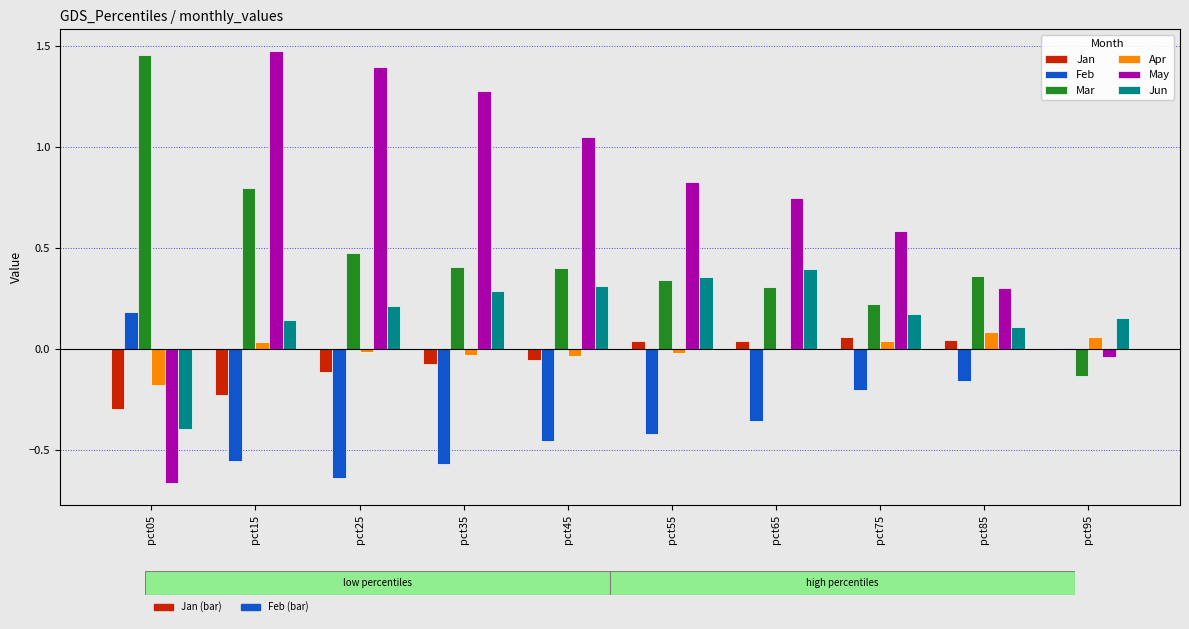

What are all the series names shown in the legend?

Jan, Feb, Mar, Apr, May, Jun